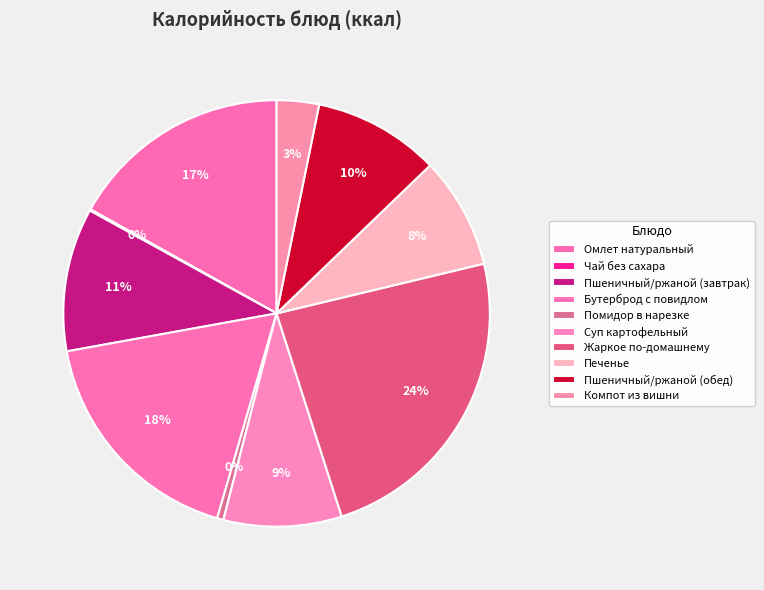

To the nearest percent, what is the difference between the Компот из вишни and Жаркое по-домашнему slice percentages?

21%